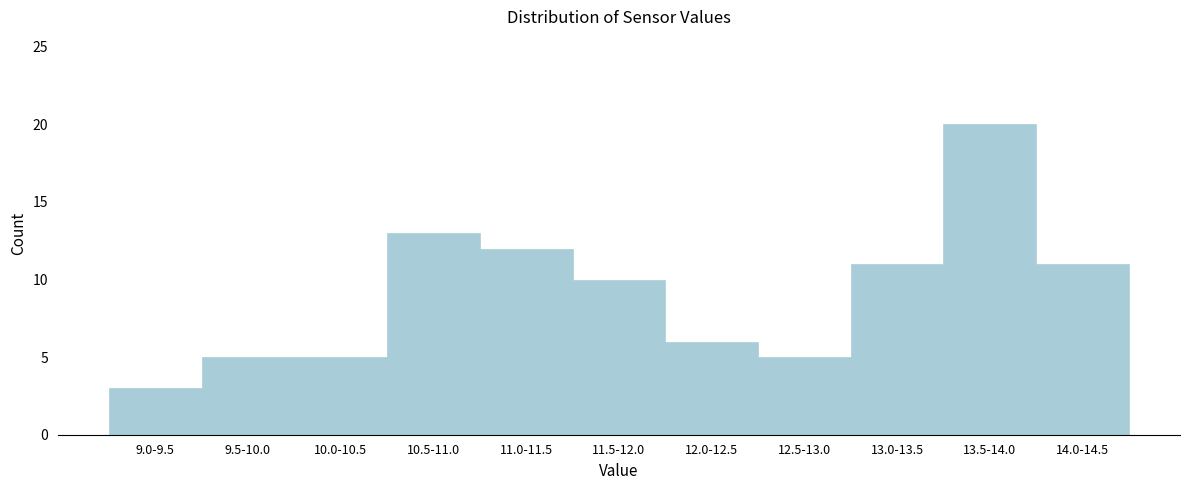

Reading left to right, list all the values displayed in this chart.

9.0-9.5=3	9.5-10.0=5	10.0-10.5=5	10.5-11.0=13	11.0-11.5=12	11.5-12.0=10	12.0-12.5=6	12.5-13.0=5	13.0-13.5=11	13.5-14.0=20	14.0-14.5=11